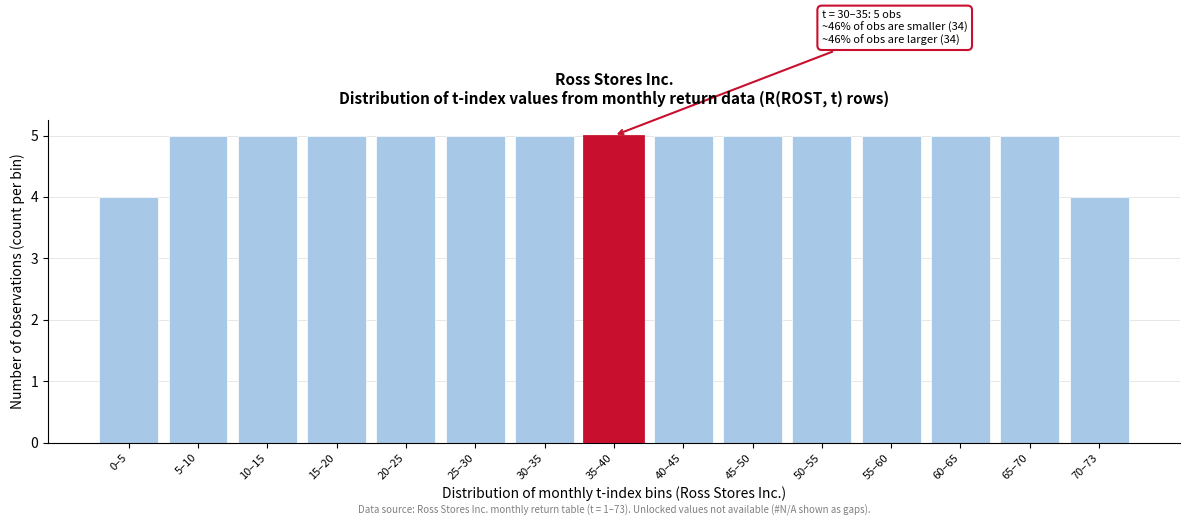

Reading left to right, transcribe all the data shown in this chart.

4	5	5	5	5	5	5	5	5	5	5	5	5	5	4